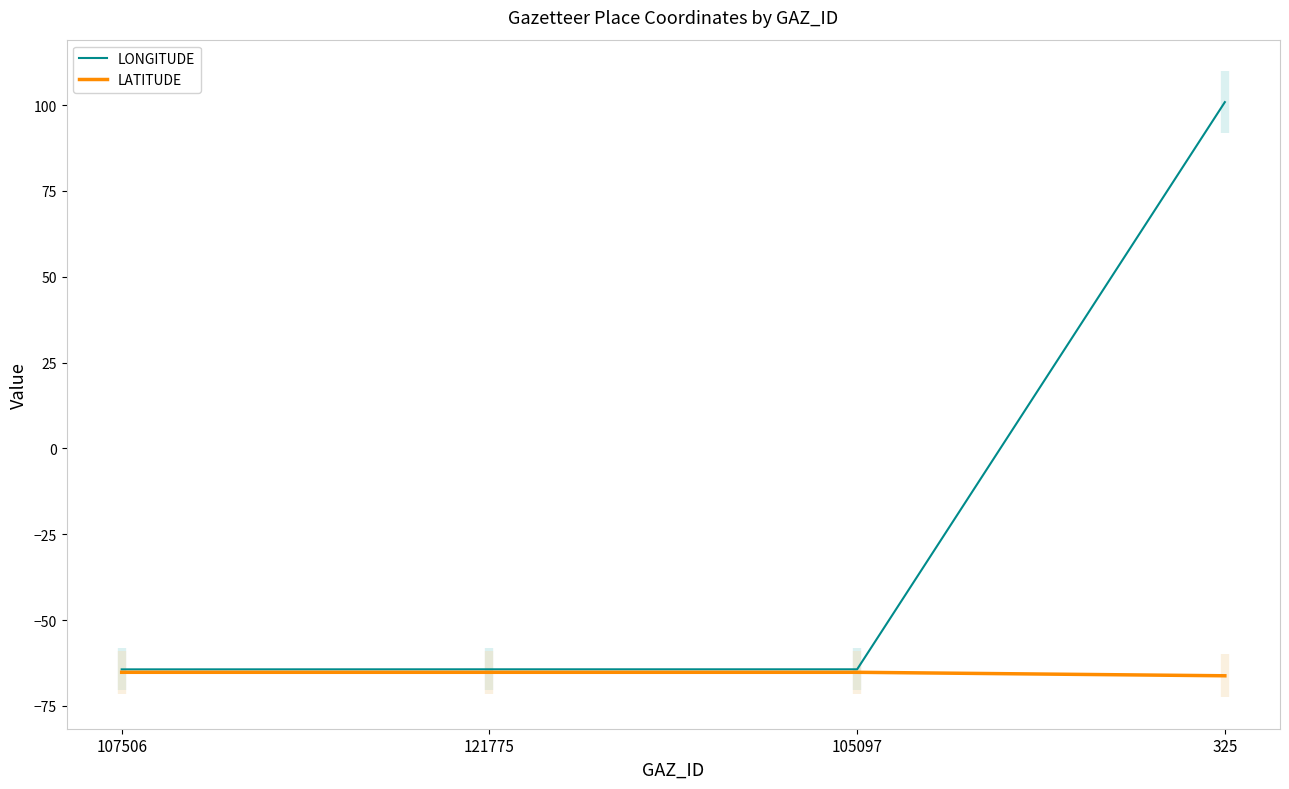

What value does the LONGITUDE series have at 121775?

-64.3